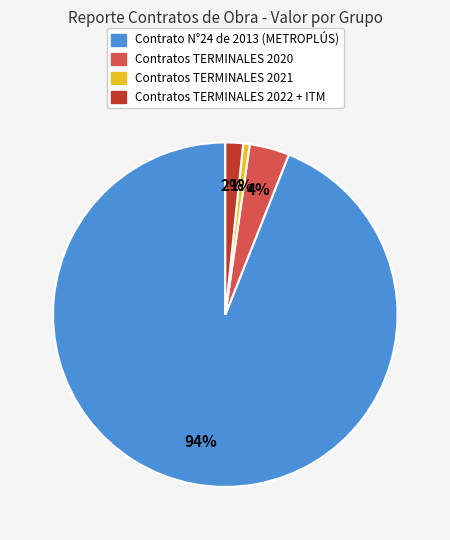

Is there any slice that represents more than half of the pie?

Yes